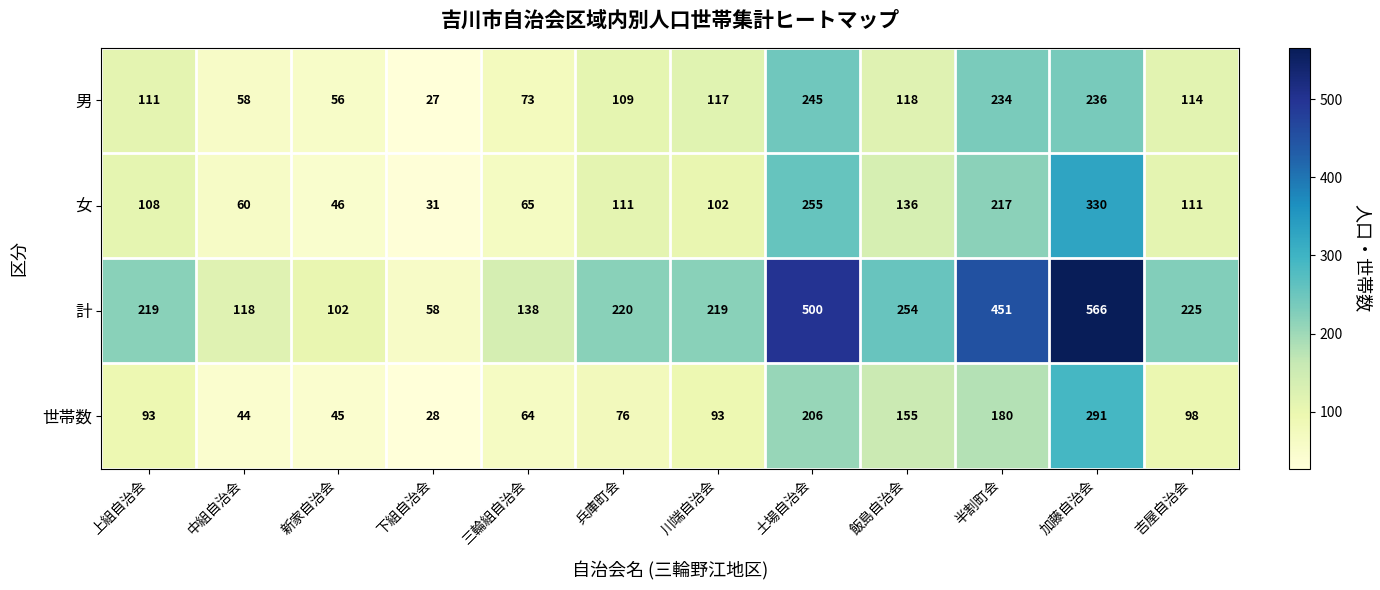

What is the minimum value for 計?

58